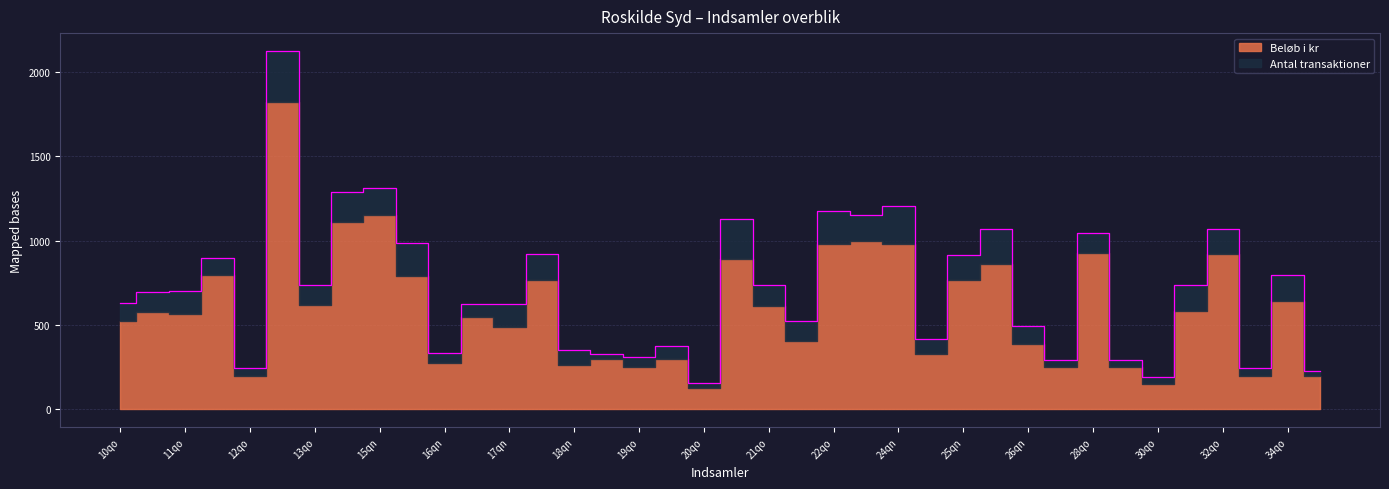

What is the change in value from 13qn to 20qo?

-1970